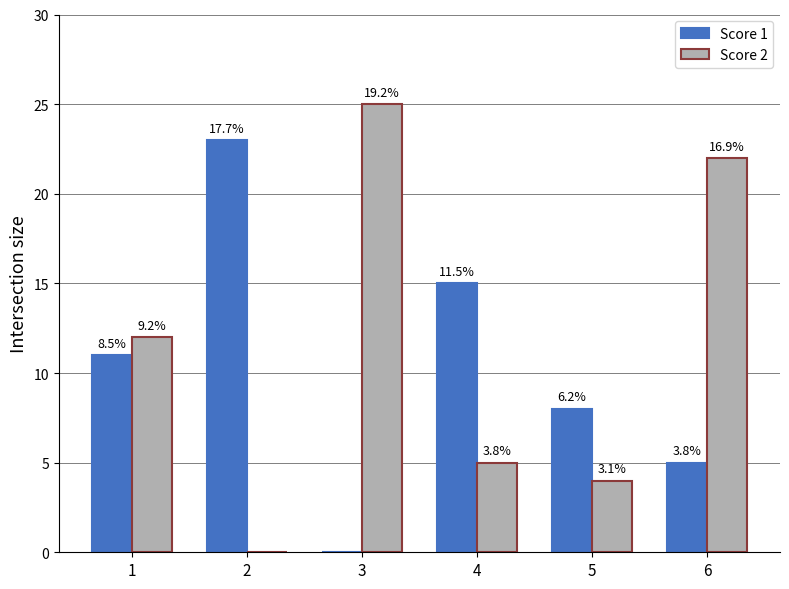

What is the average value of the Score 2 series?

11